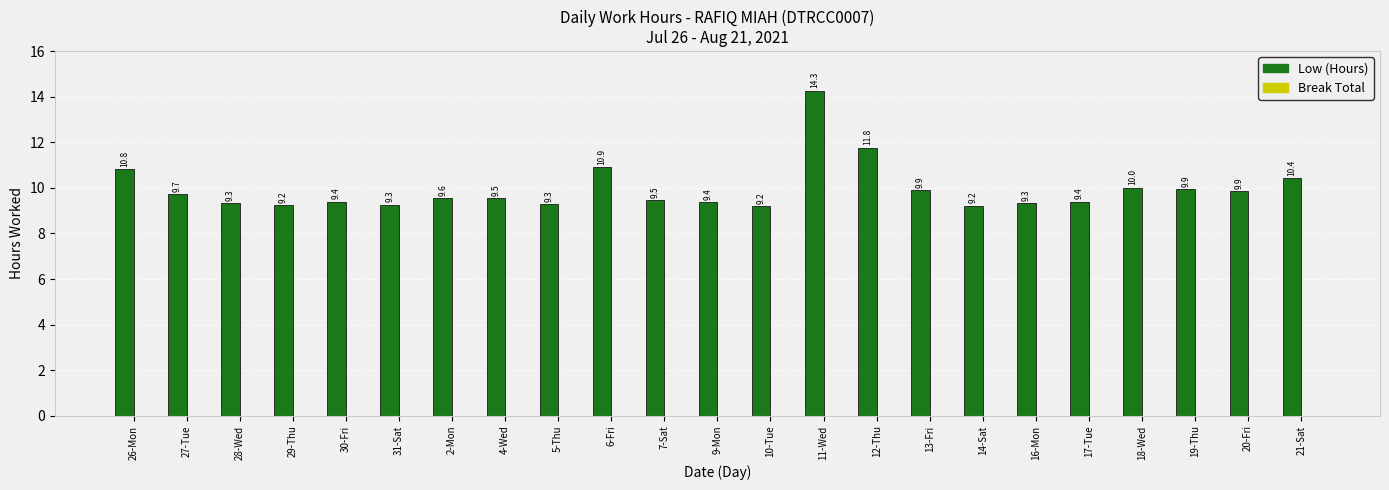

What is the change in value from 16-Mon to 21-Sat?

+1.1